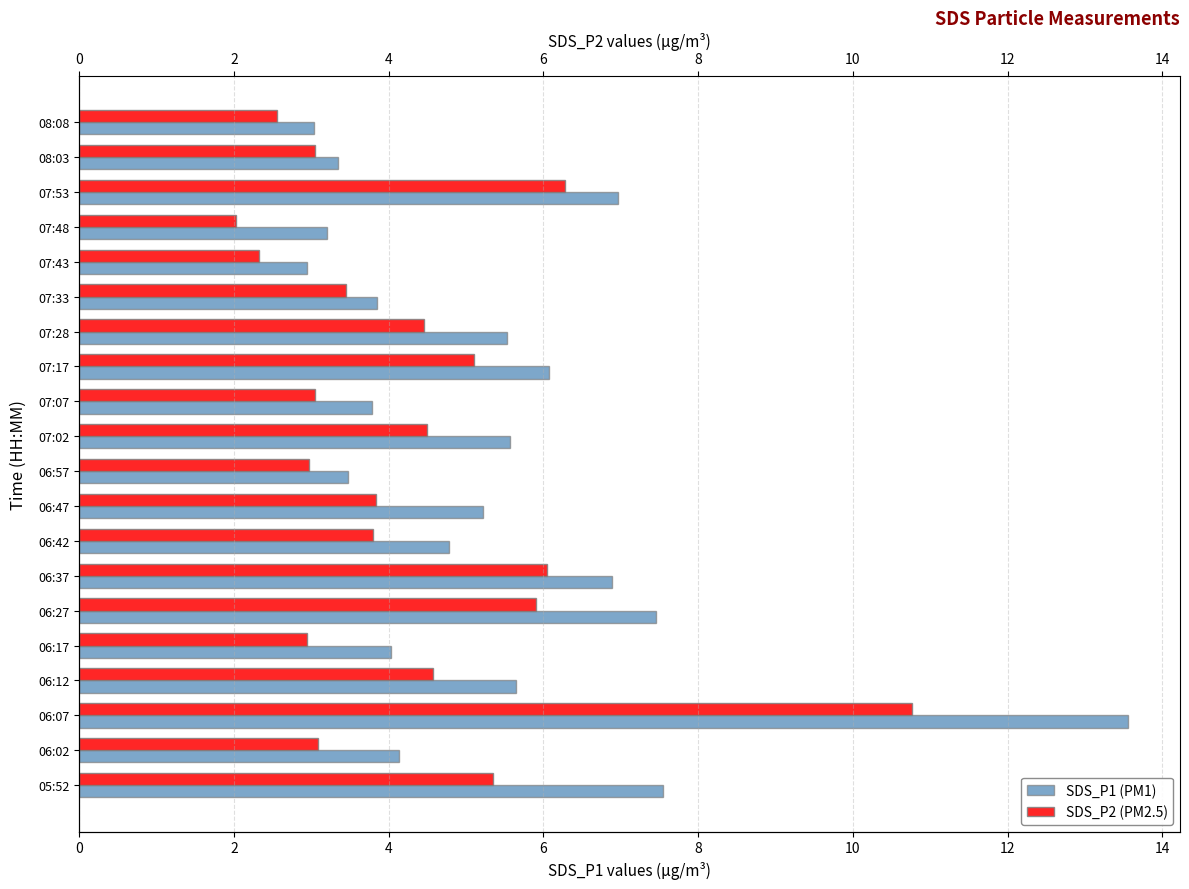

What is the value of the SDS_P1 bar at the 20th from the left?

3.0